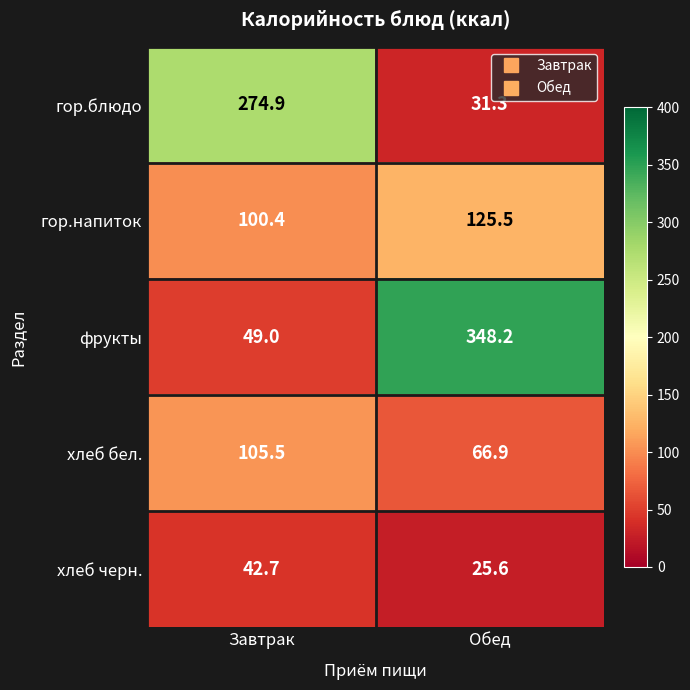

Reading left to right, list all the values displayed in this chart.

гор.блюдо: 274.9	31.3
гор.напиток: 100.4	125.5
фрукты: 49.0	348.2
хлеб бел.: 105.5	66.9
хлеб черн.: 42.7	25.6